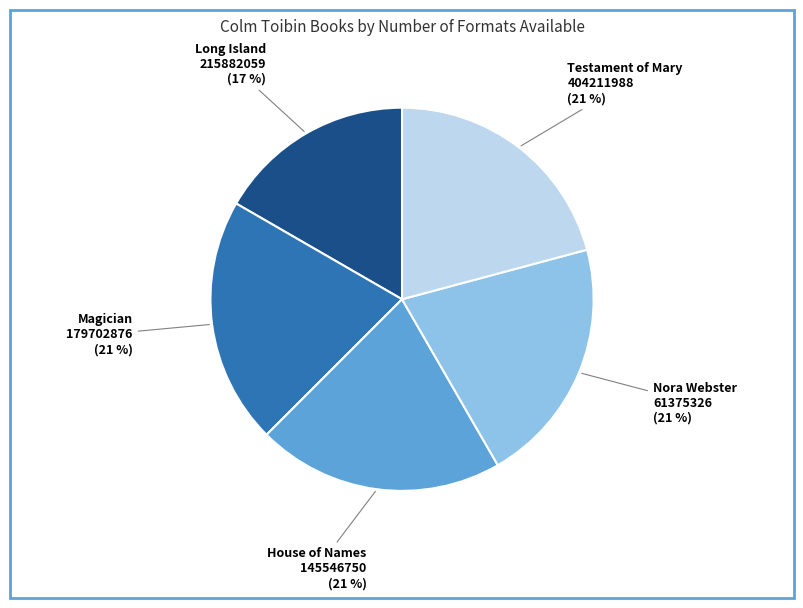

Count the number of slices in the pie.

5